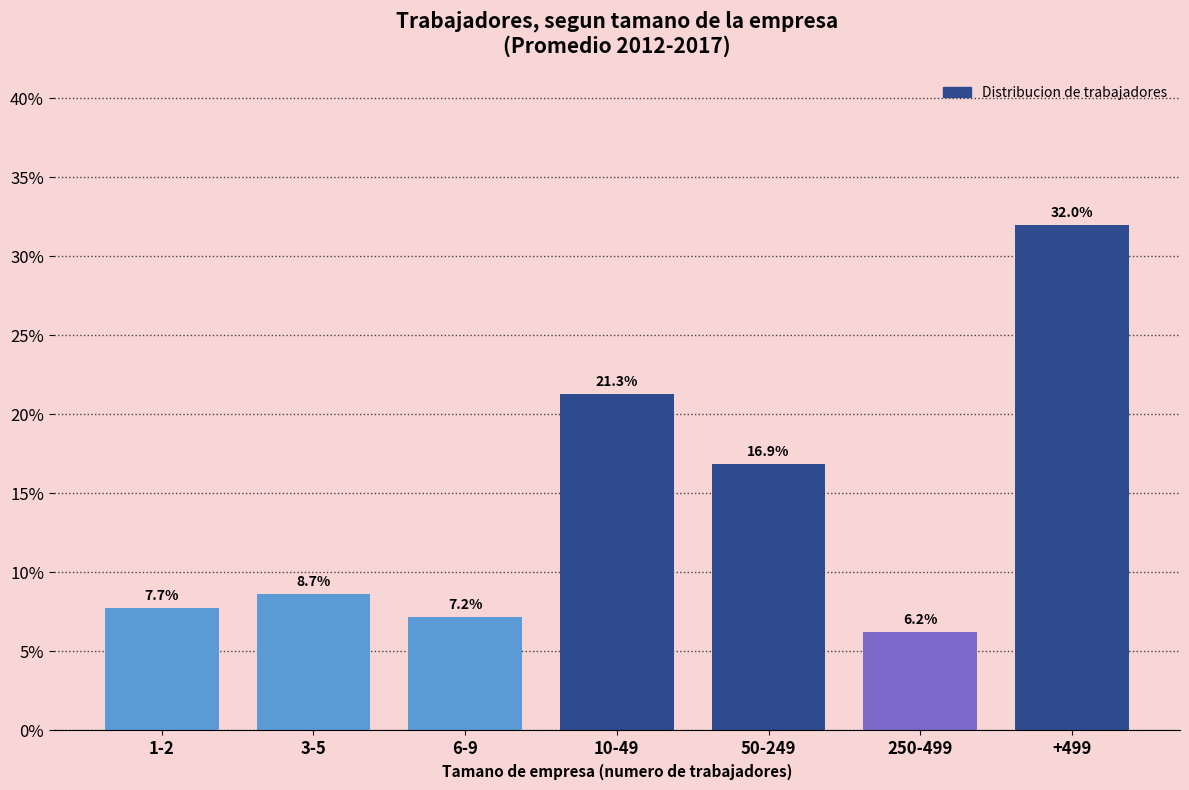

Reading right to left, list all the values displayed in this chart.

32.0	6.2	16.9	21.3	7.2	8.7	7.7